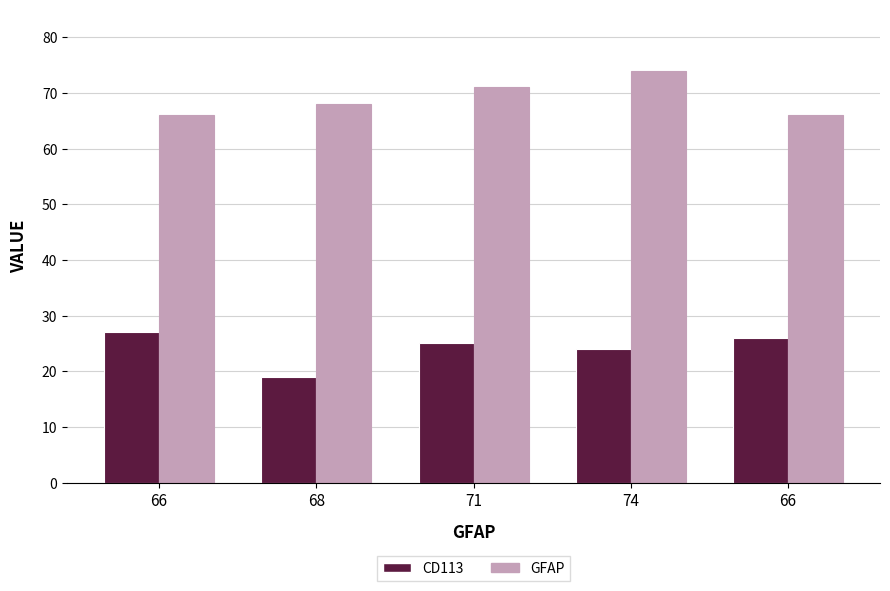

Which series has the largest range (max minus min)?

CD113